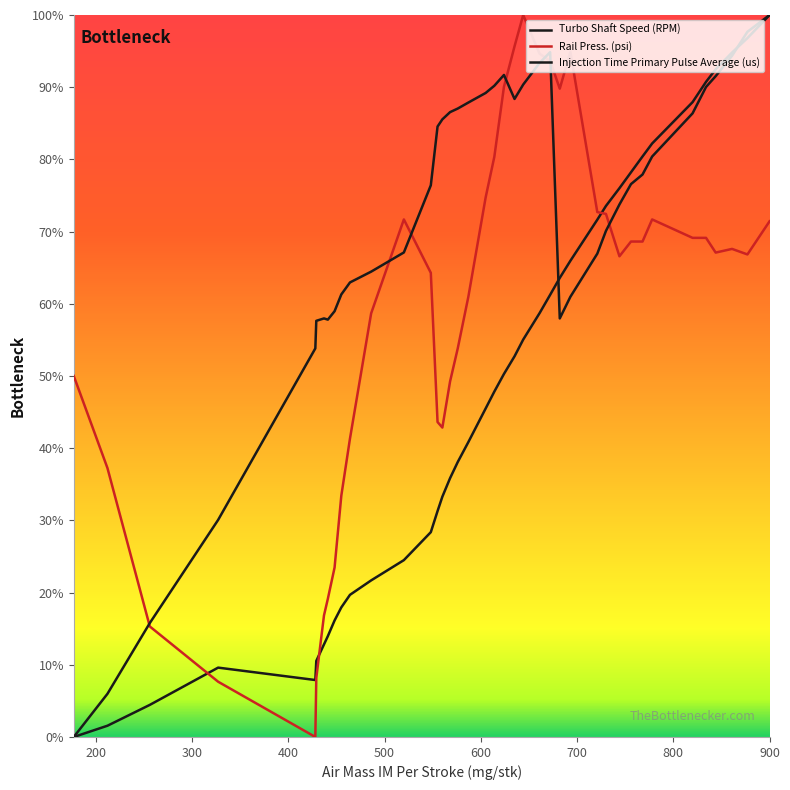

In Injection Time Primary Pulse Average (us), how many points are higher than both neighbors (excluding endpoints)?

3